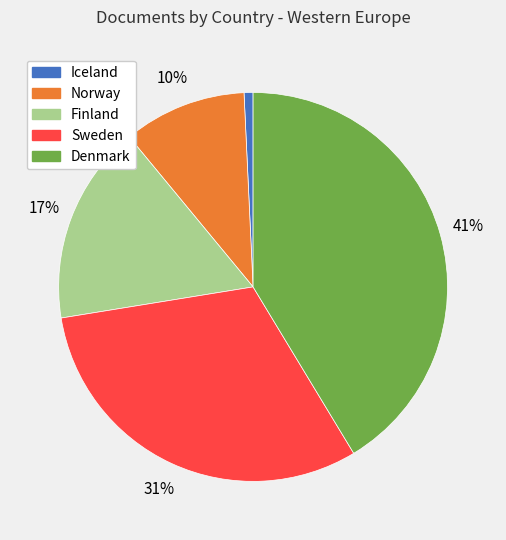

Which slice is the smallest?

Iceland